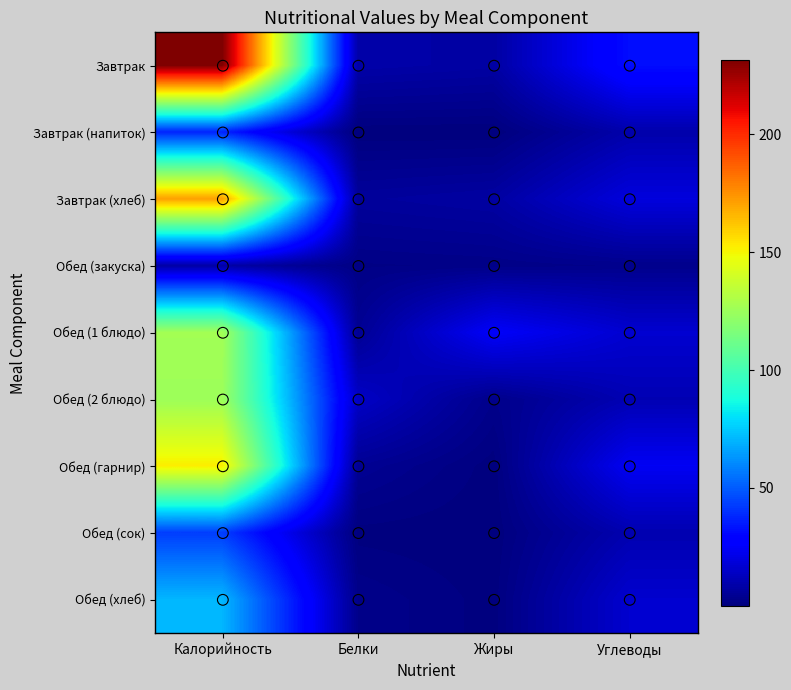

Which label corresponds to the smallest value in the chart?

Жиры